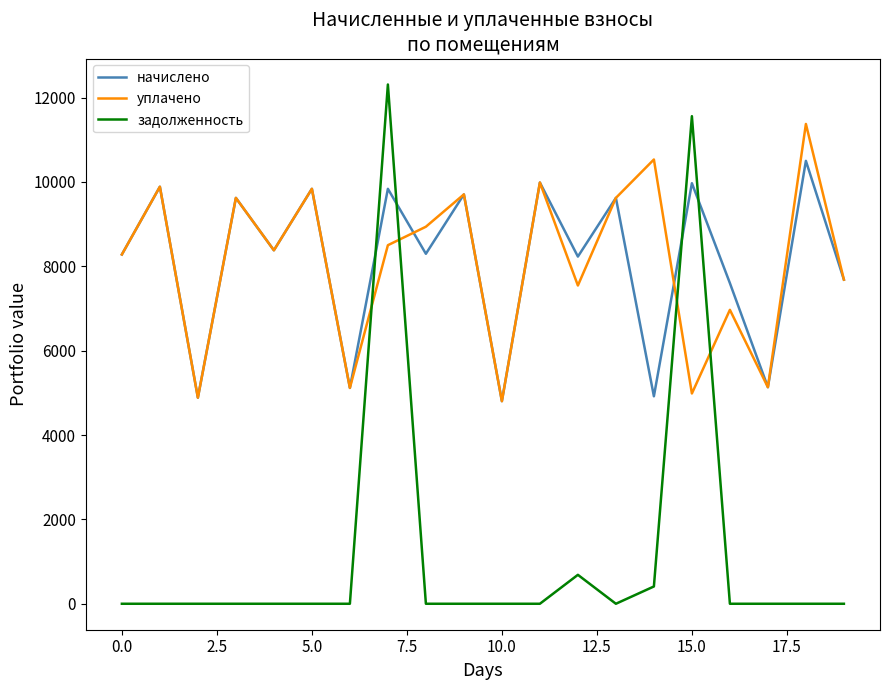

Rank the series by their maximum value, from highest to lowest.

задолженность, уплачено, начислено